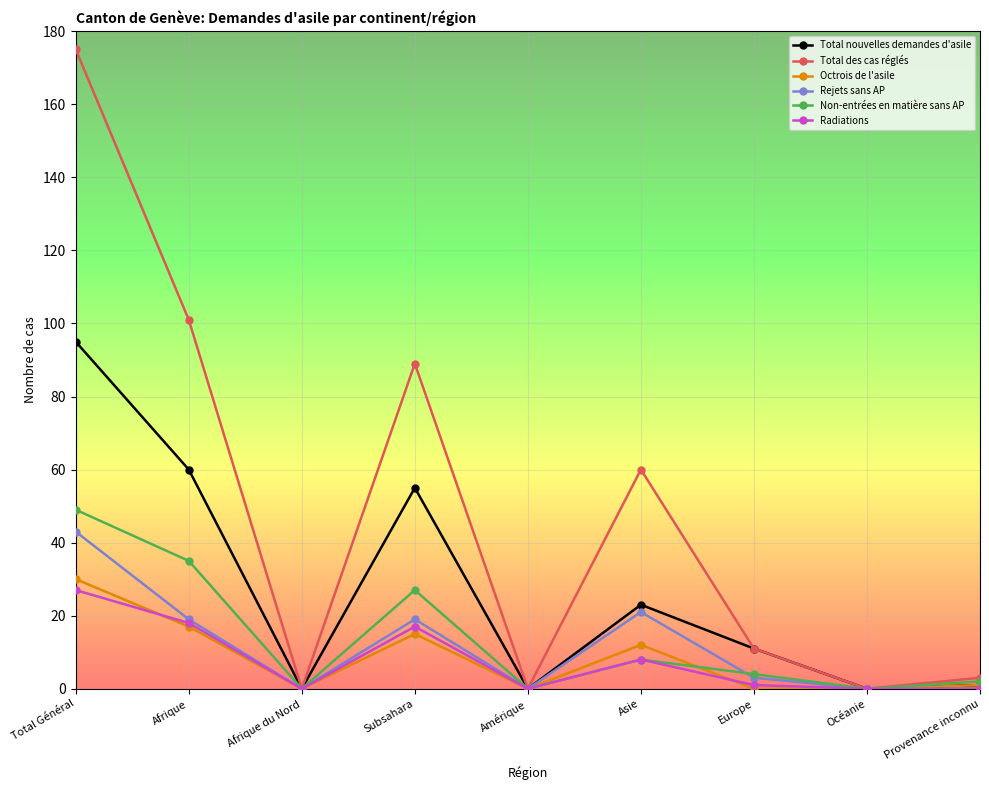

Is the value of Total nouvelles demandes d'asile at Europe greater than the value of Radiations at Amérique?

Yes